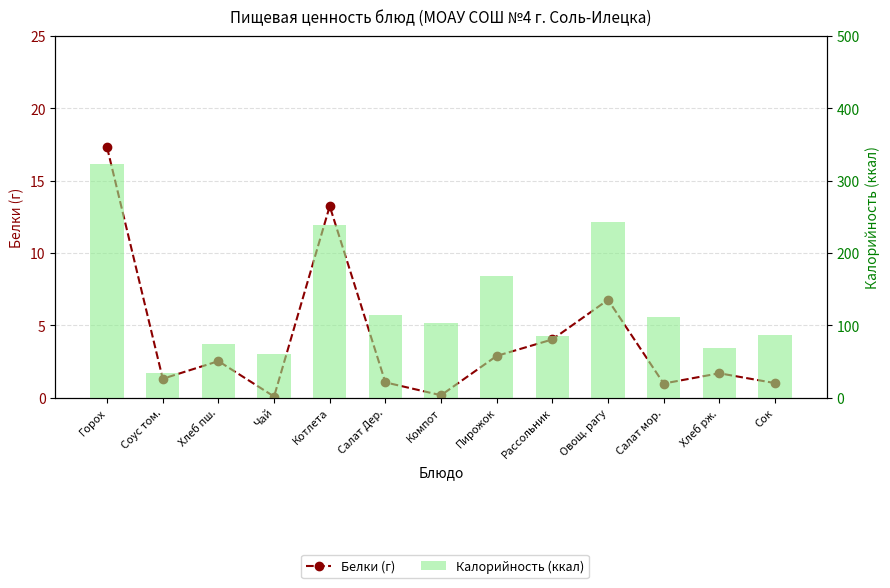

At which label is Калорийность (ккал) closest to 178?

Пирожок